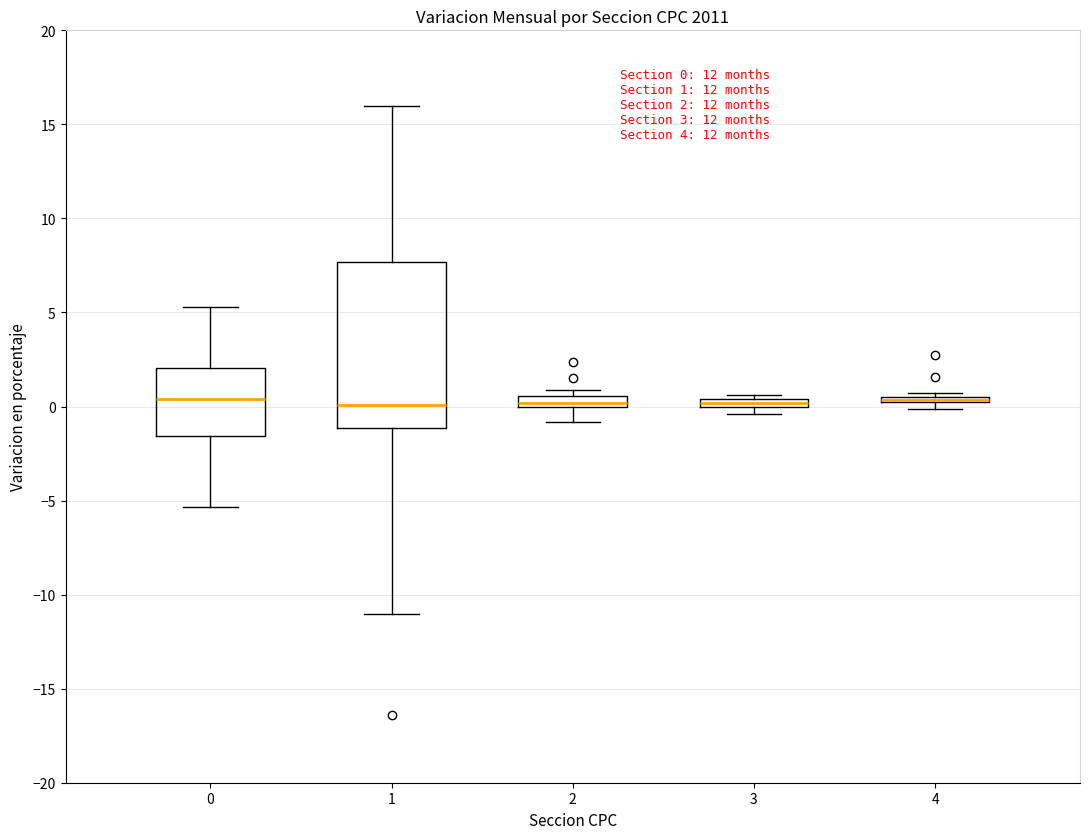

Comparing the boxes themselves (not the whiskers), which one is the tallest?

1